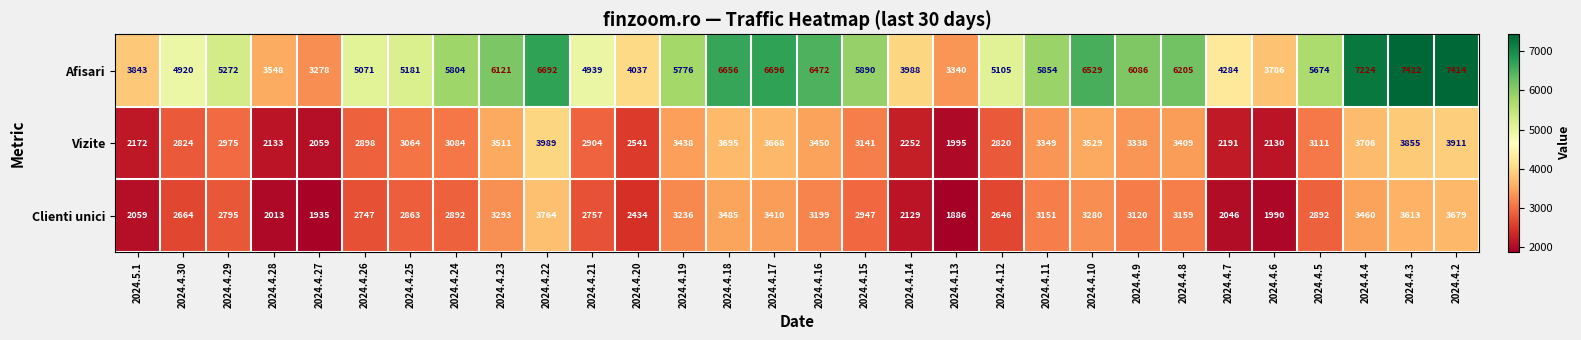

Which series has the largest total across all categories?

Afisari